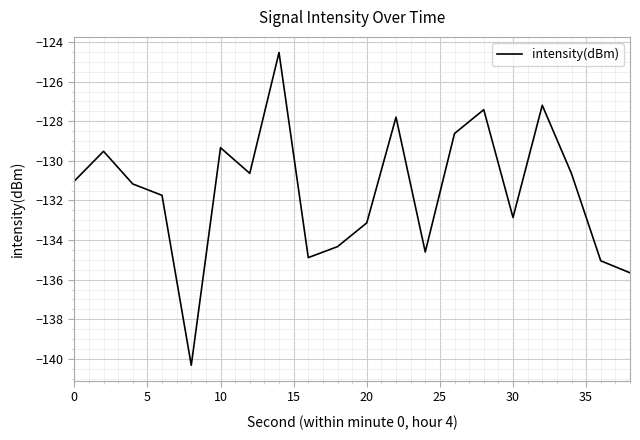

What is the maximum value shown in the chart?

-124.5